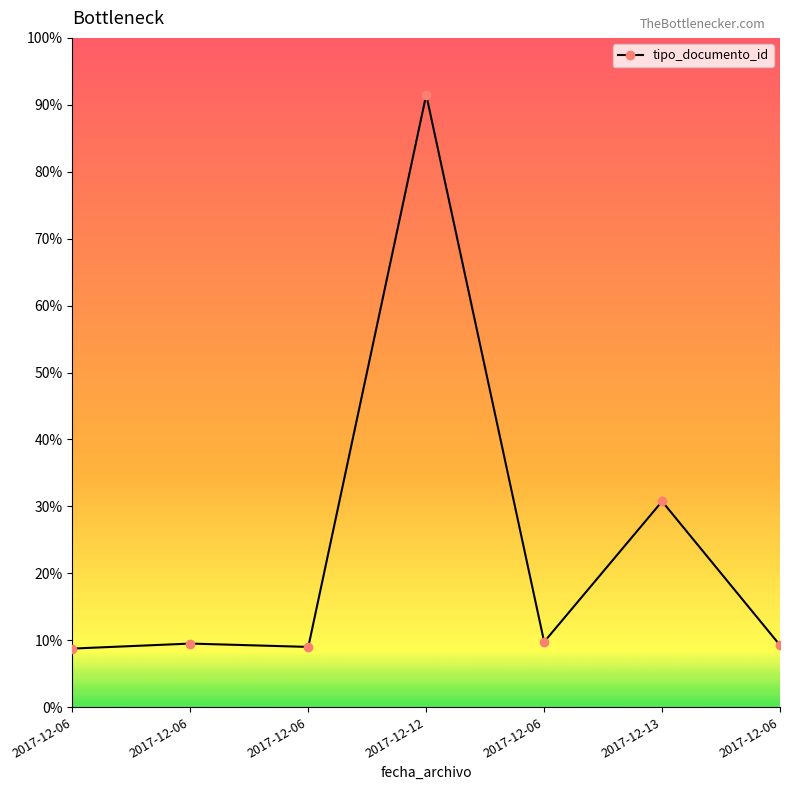

Is this an area chart (filled region under the line)?

No